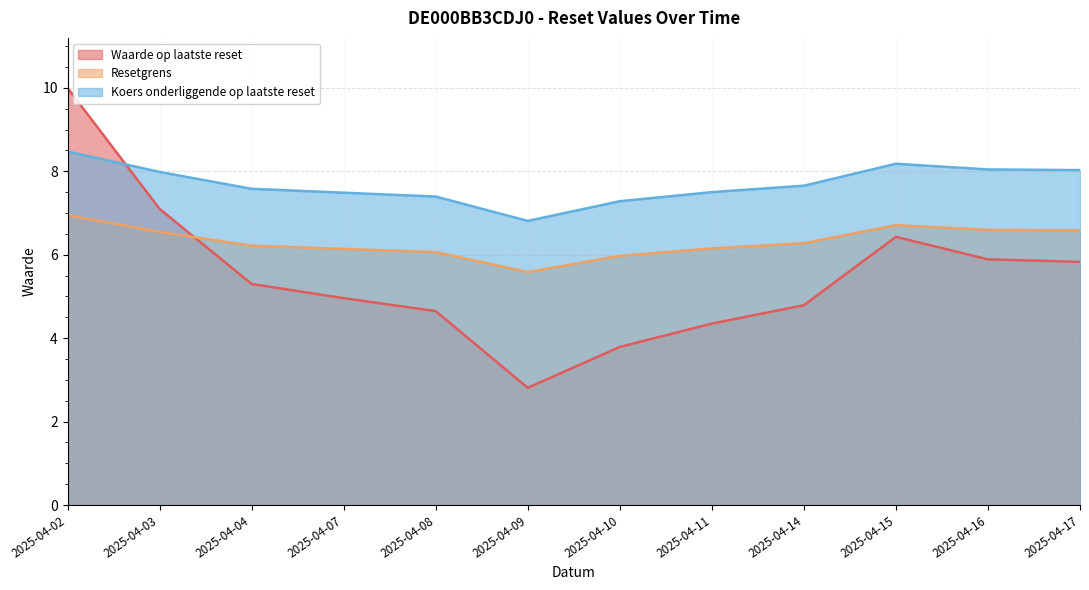

True or false: Koers onderliggende op laatste reset and Resetgrens intersect in this chart.

False